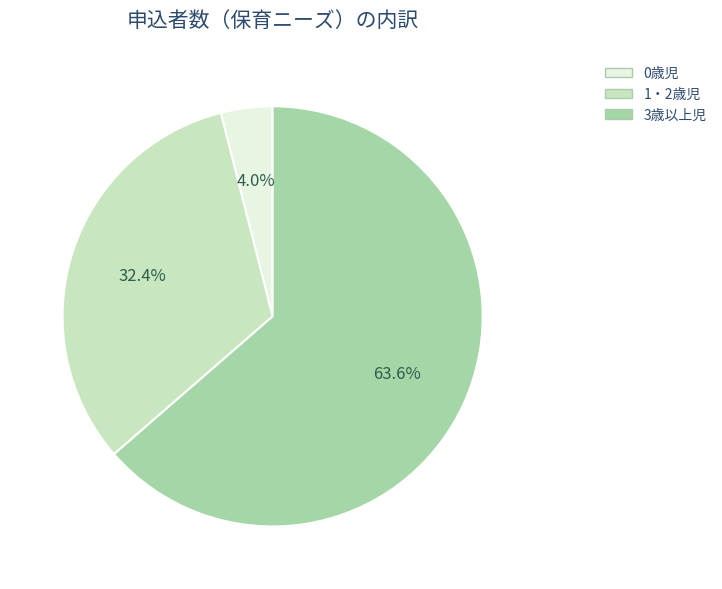

To the nearest percent, what is the difference between the largest and smallest slice percentages?

60%